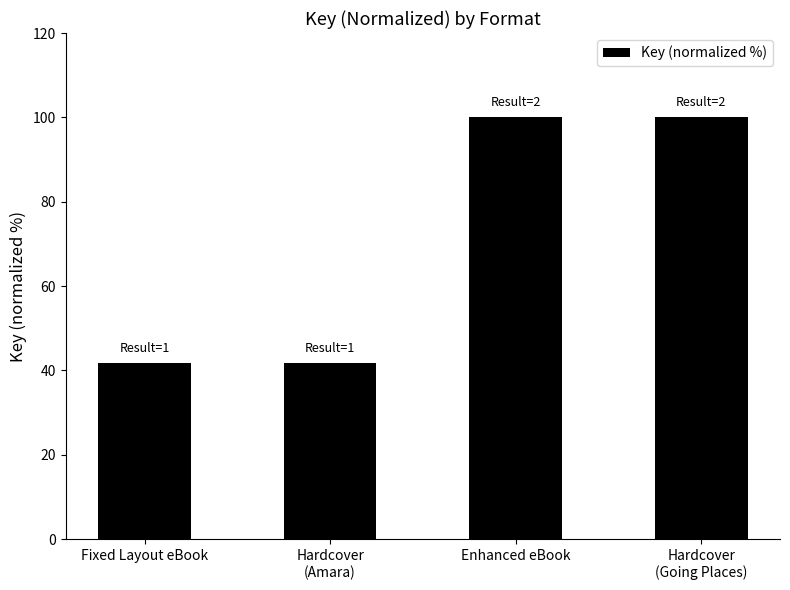

What is the maximum value shown in the chart?

100.0